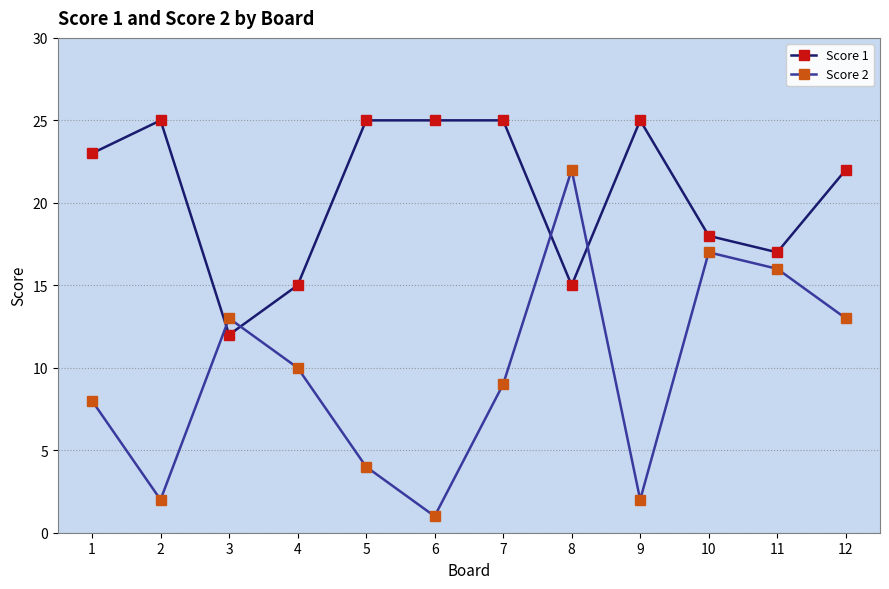

What is the value of the Score 2 point at the 5th from the left?

4